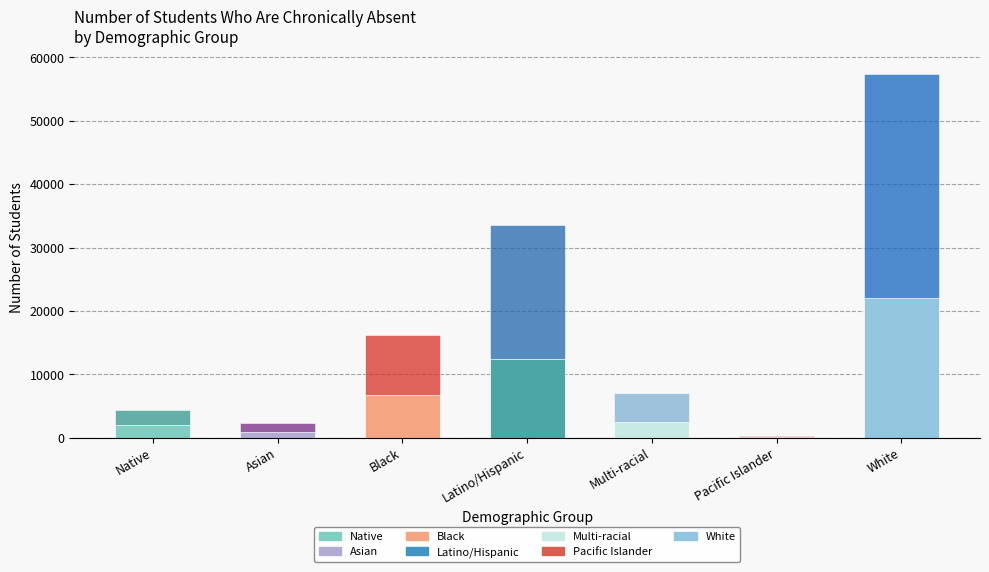

At which category is the sum across all series the highest?

White